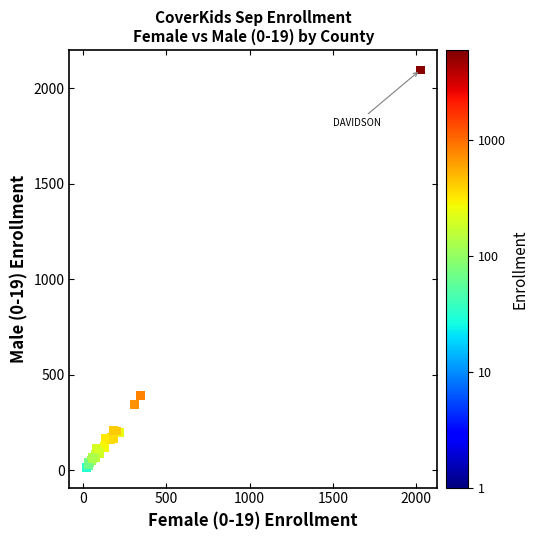

What Y value in the scatter plot is closest to 1054?

392